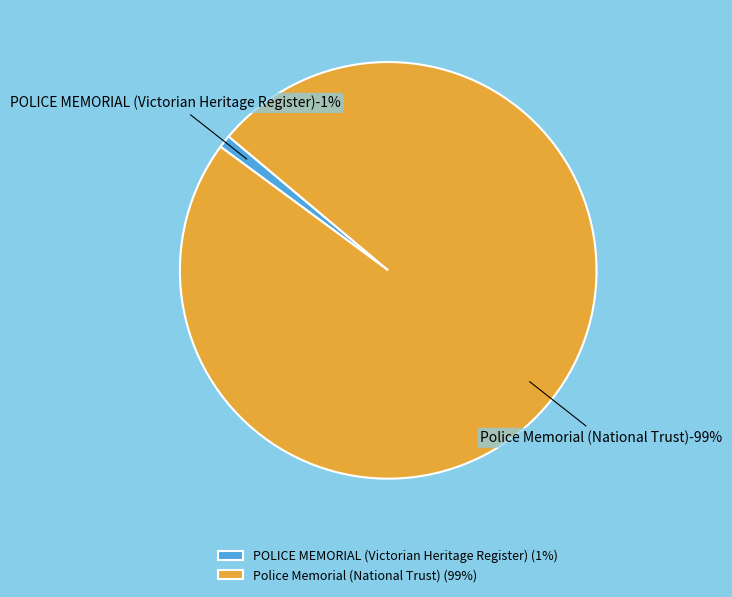

What is the largest slice in the pie chart?

Police Memorial (National Trust)